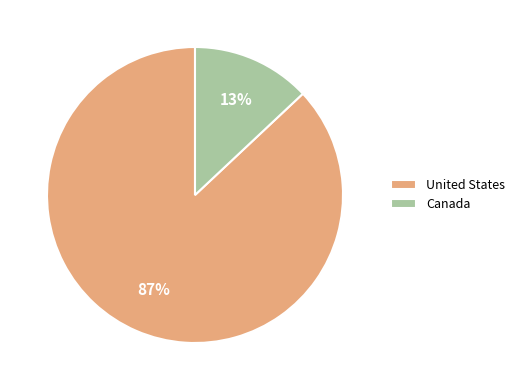

Do Canada and United States together represent more than half of the pie?

Yes